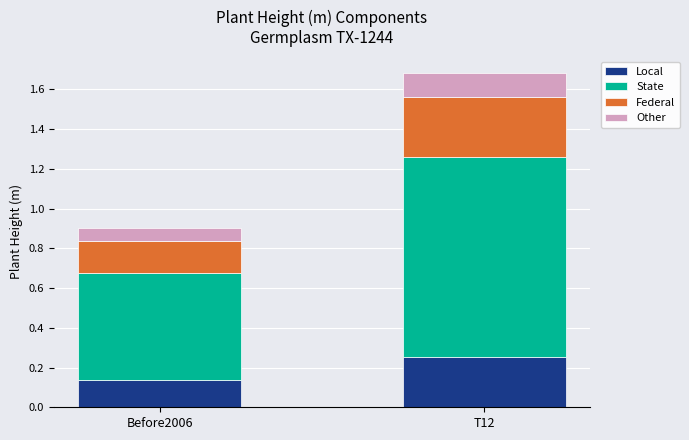

True or false: Local has a value of 0.2 at Before2006.

False